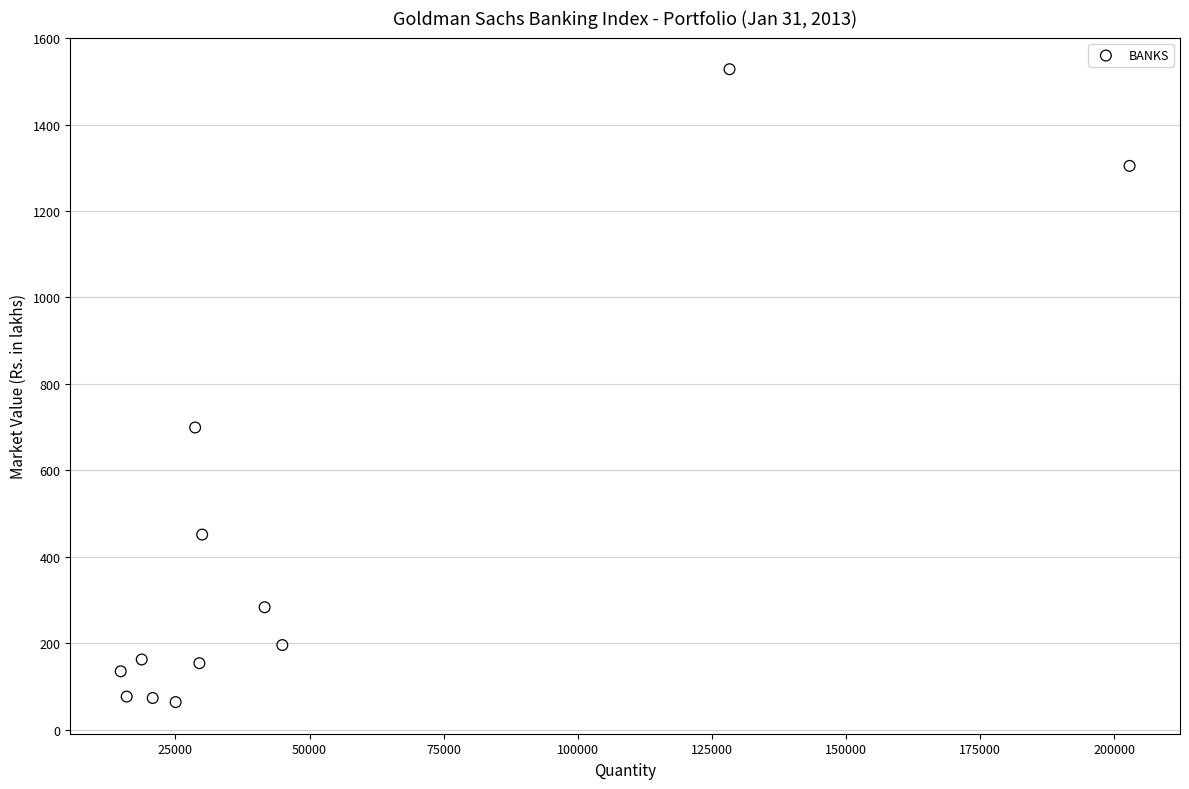

What is the range of Y values (max minus min)?

1464.1